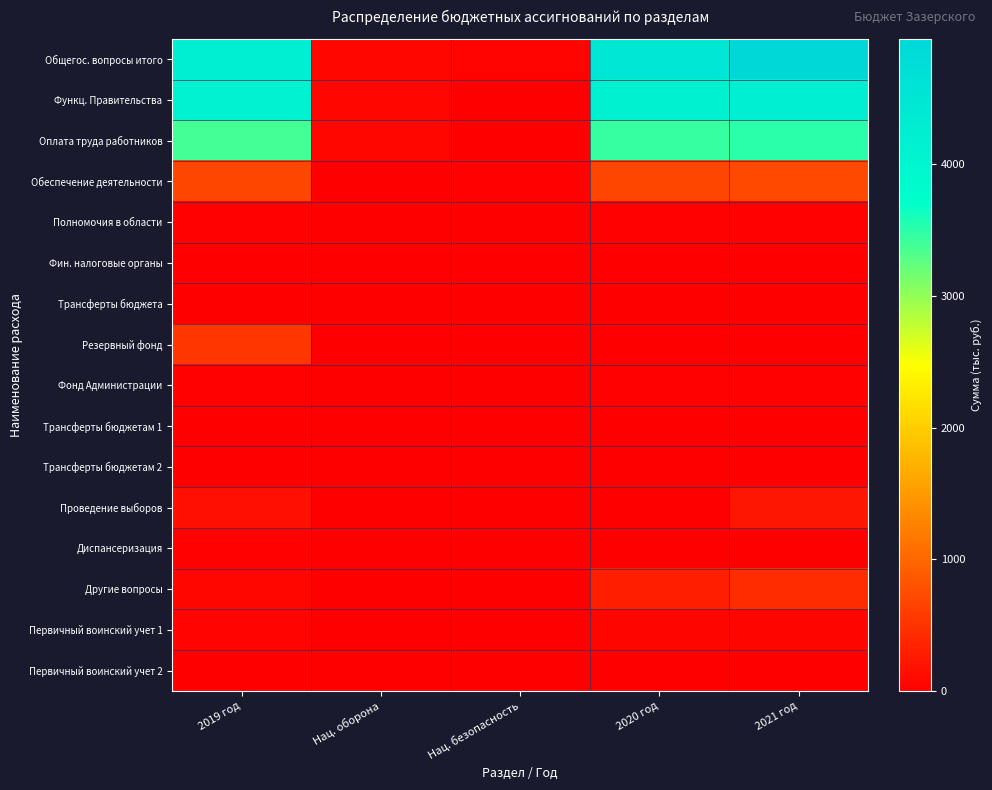

What is the total value across all series at 2019 год?

13401.2